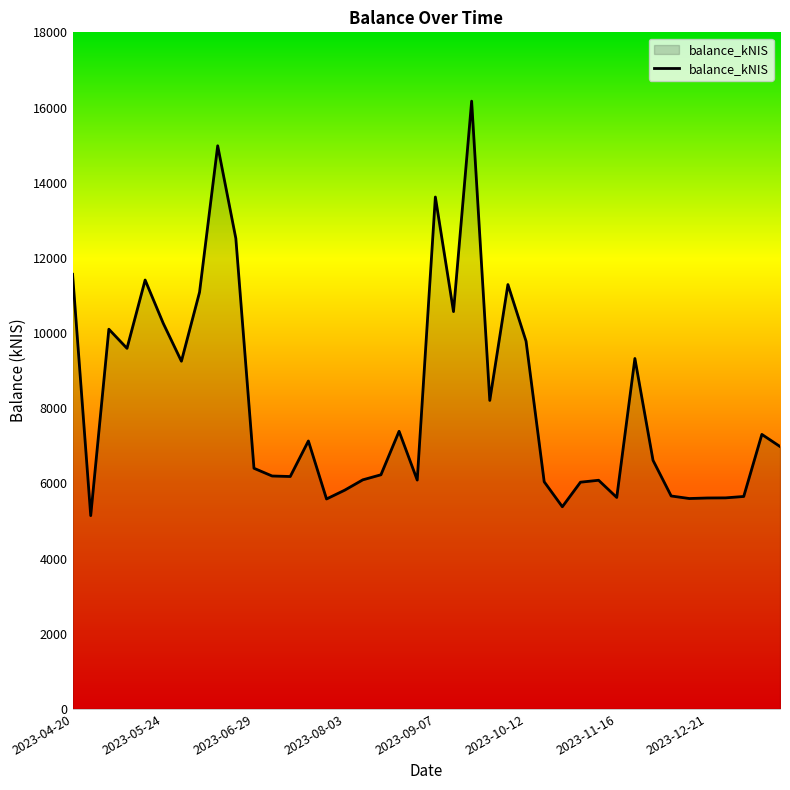

What is the greatest value displayed?

16169.2